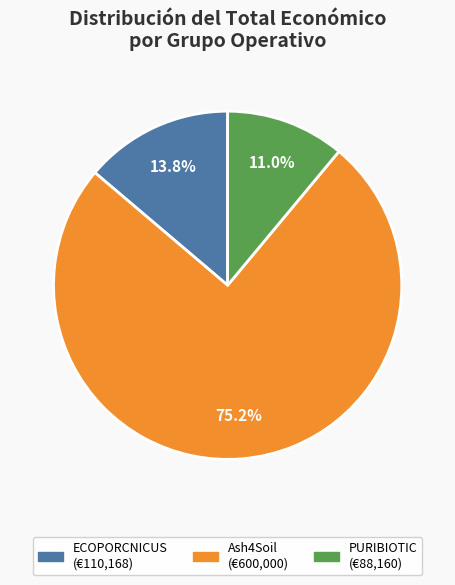

Which slice is the largest?

Ash4Soil